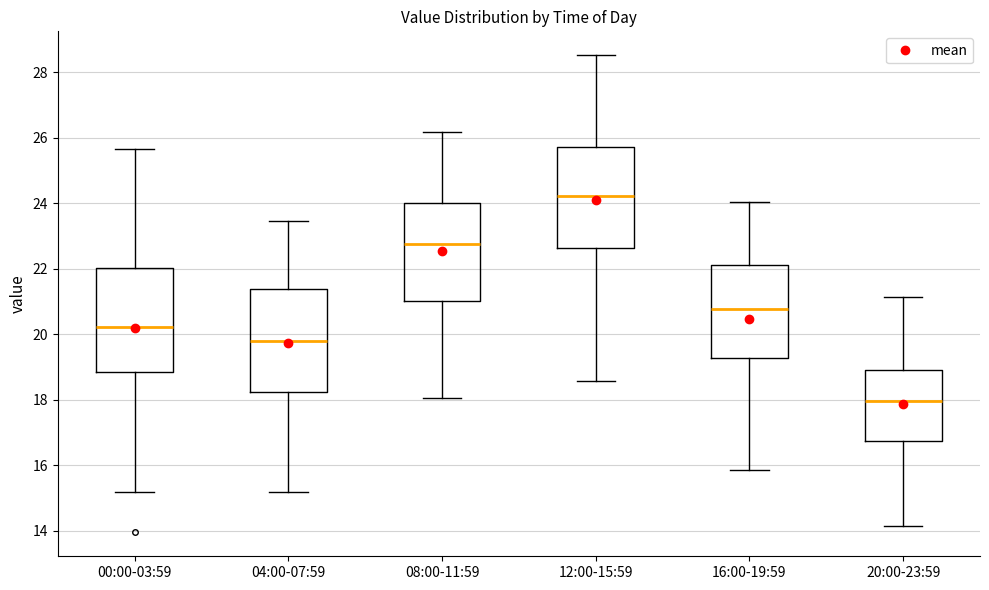

Reading left to right, read every box against the y-axis: the position of its median line, the range the box covers, and the ends of its whiskers. The values are not printed on the chart, so give them approximately, as read against the axis.

00:00-03:59: median 20.2, box 18.8 to 22.0, whiskers 15.2 to 25.6
04:00-07:59: median 19.8, box 18.2 to 21.4, whiskers 15.2 to 23.4
08:00-11:59: median 22.8, box 21.0 to 24.0, whiskers 18.0 to 26.2
12:00-15:59: median 24.2, box 22.6 to 25.8, whiskers 18.6 to 28.6
16:00-19:59: median 20.8, box 19.2 to 22.2, whiskers 15.8 to 24.0
20:00-23:59: median 18.0, box 16.8 to 19.0, whiskers 14.2 to 21.2